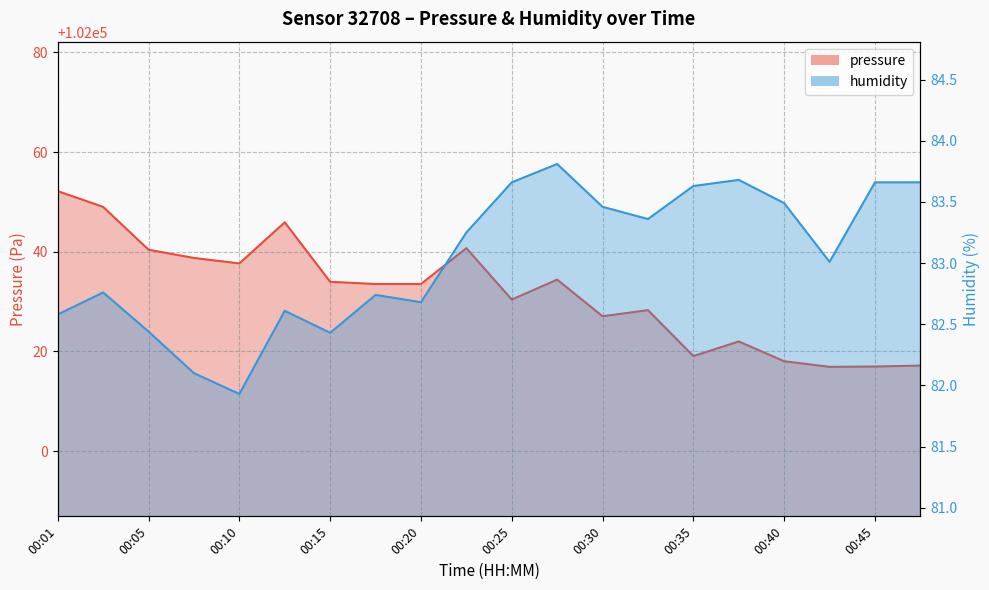

True or false: pressure has more than 0 points higher than both neighbors.

True